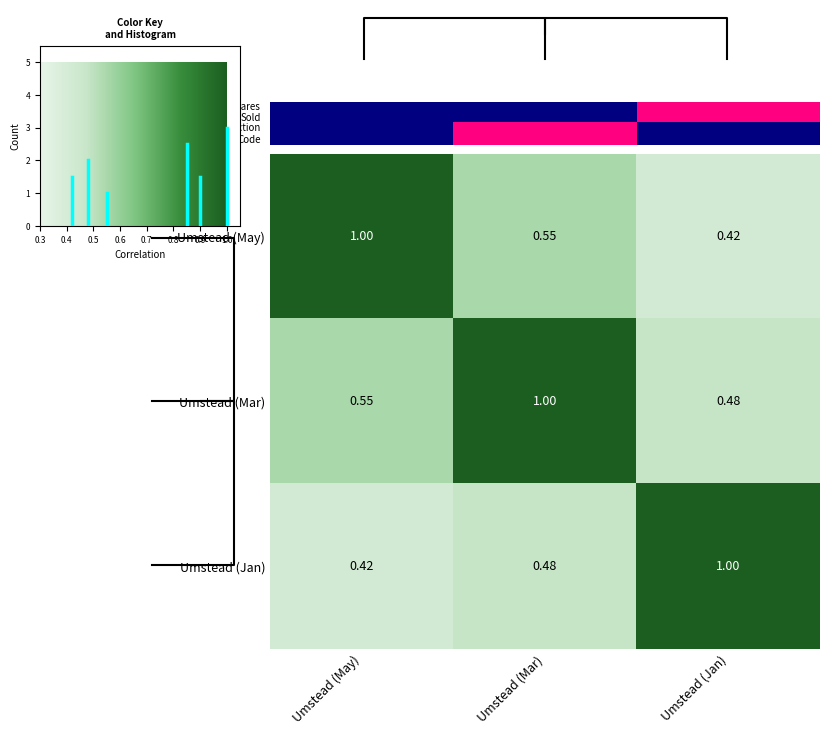

Which category has the lowest value in the Umstead (Mar) series?

Umstead (Jan)